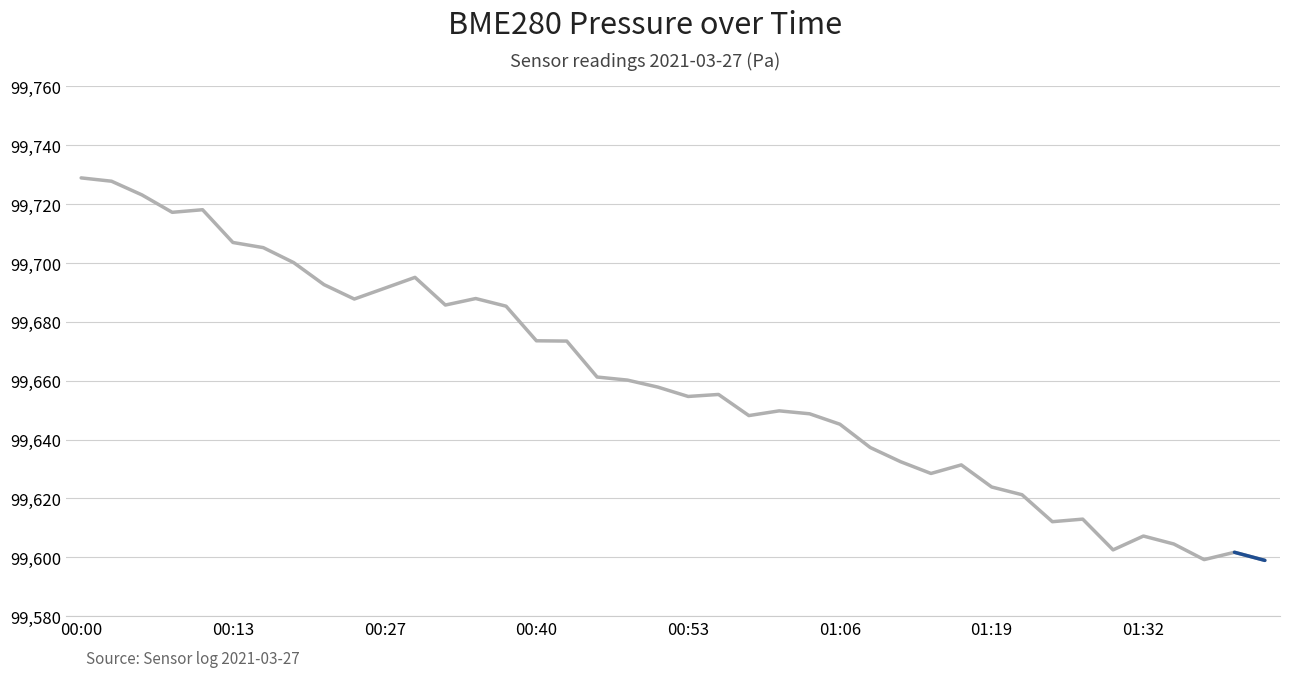

What is the difference between the maximum and minimum values?

130.0